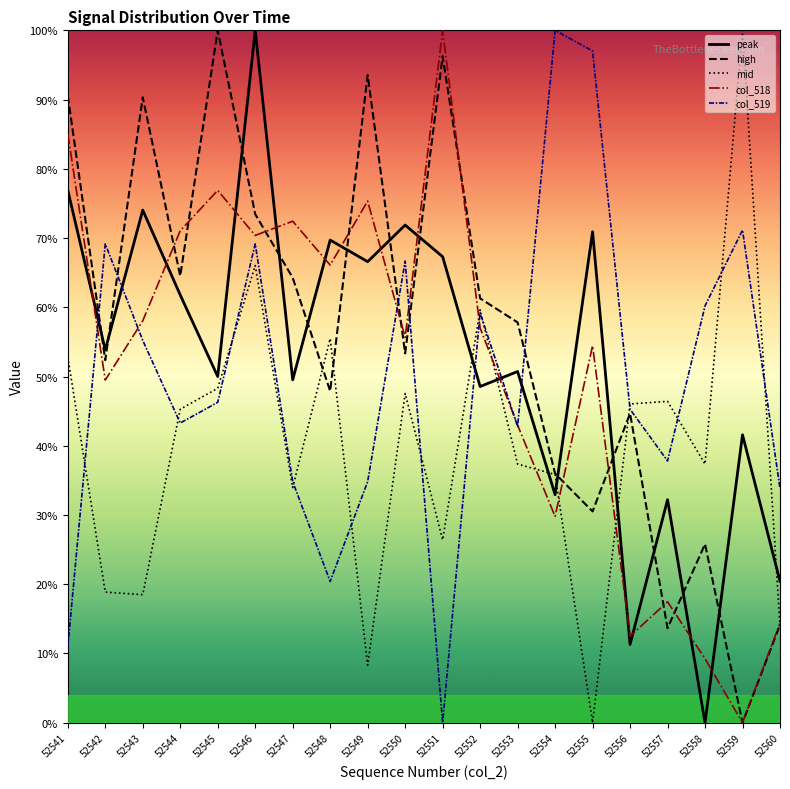

Is this an area chart (filled region under the line)?

No